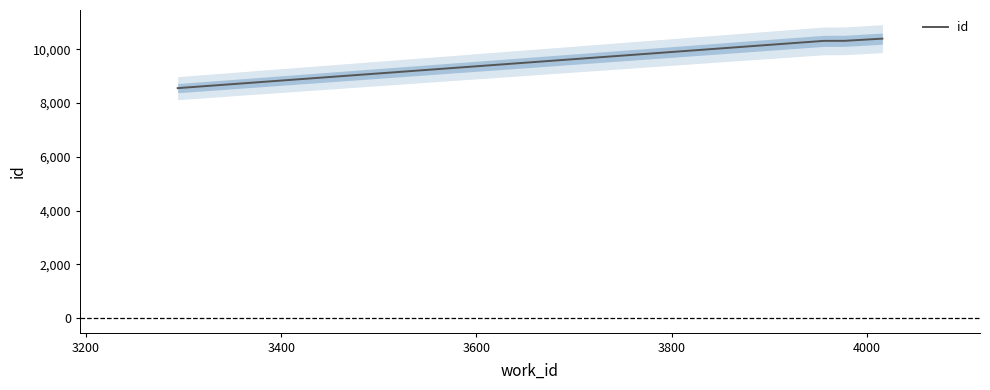

What is the value of the 1st point from the left?

8558